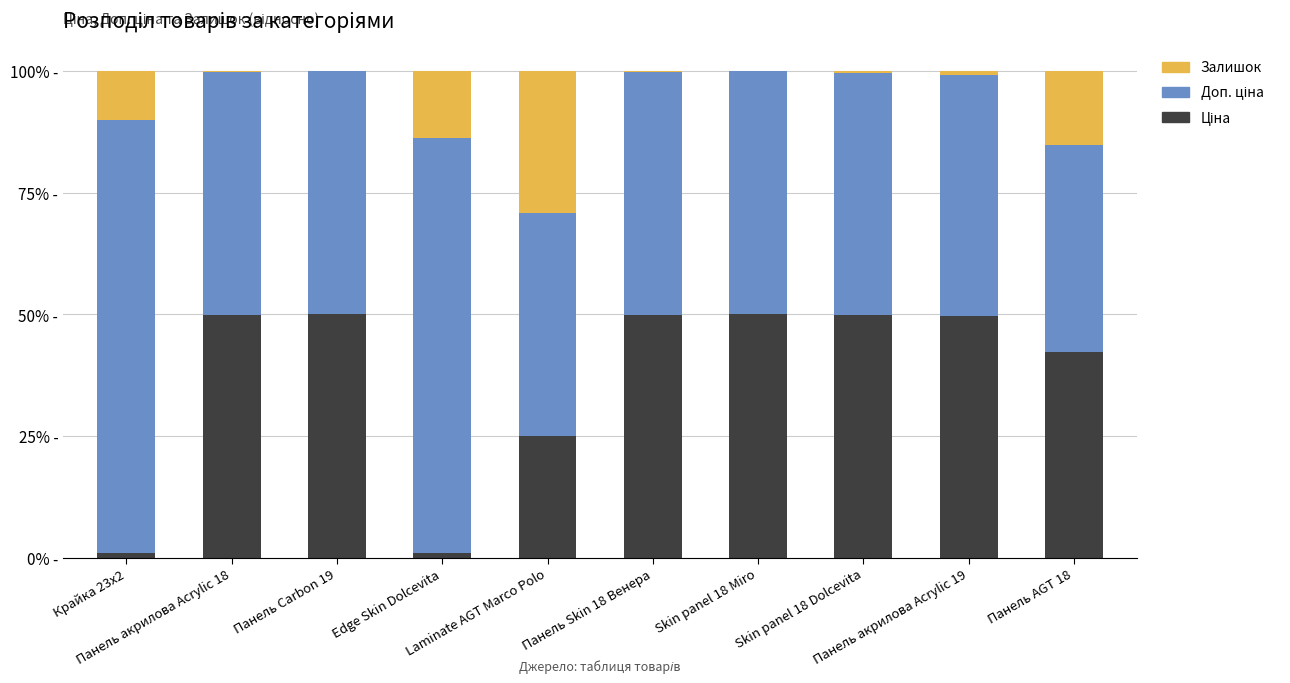

What position from the right is Skin panel 18 Dolcevita?

3